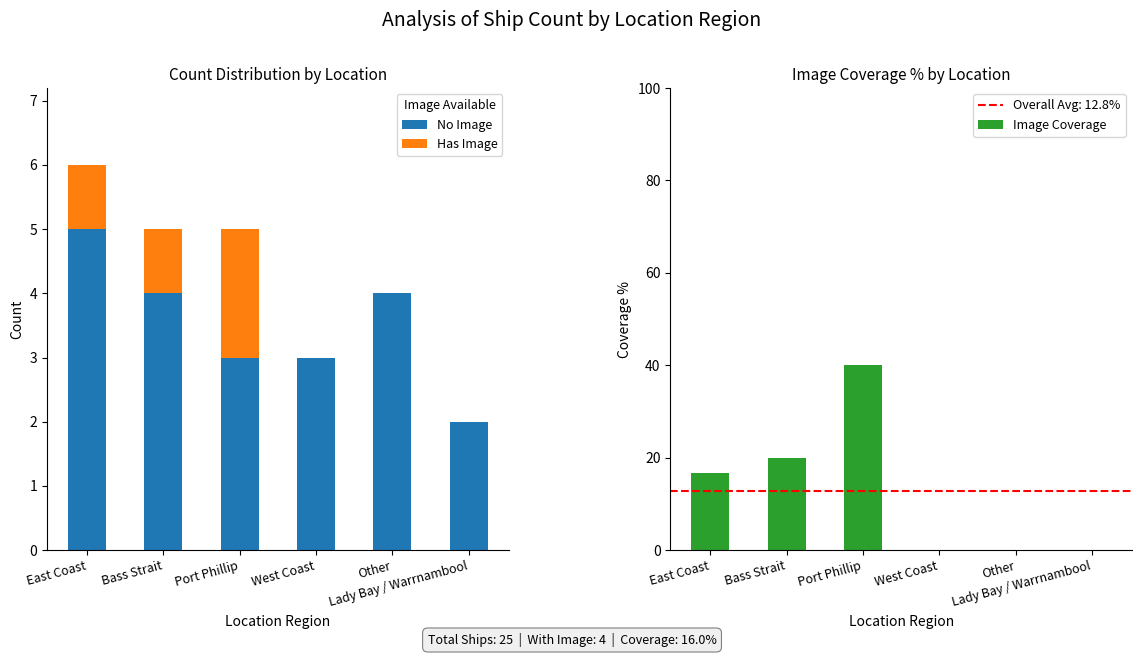

What is the label of the 6th bar from the right?

East Coast